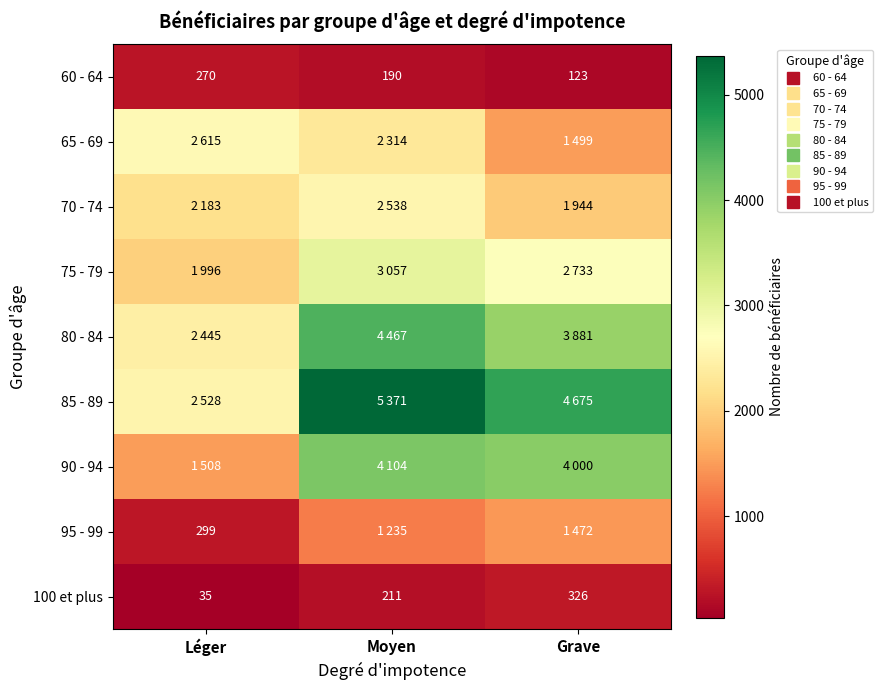

Count the number of categories in the chart.

3